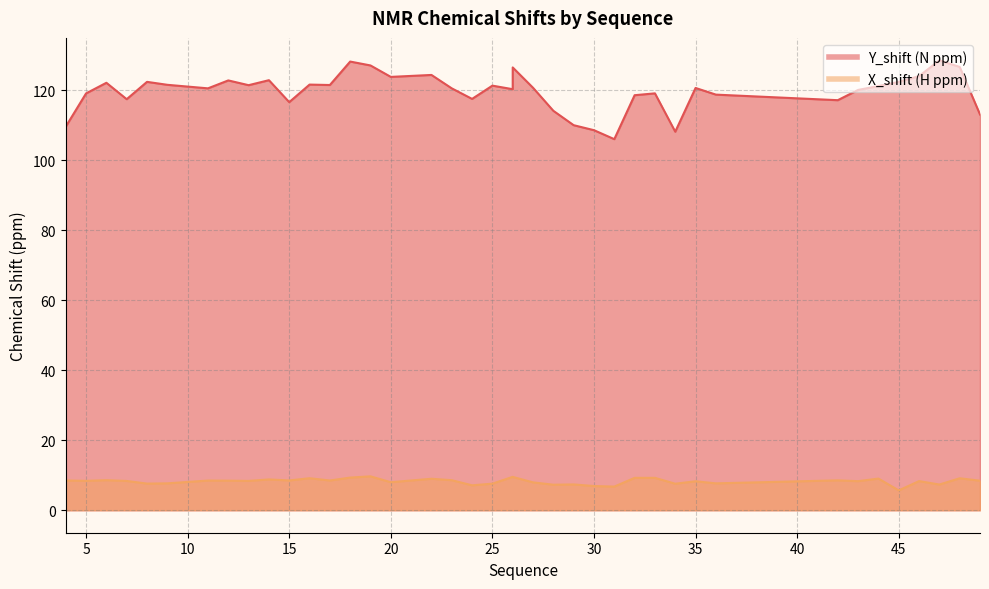

Which has a higher value, 44 or 49?

44